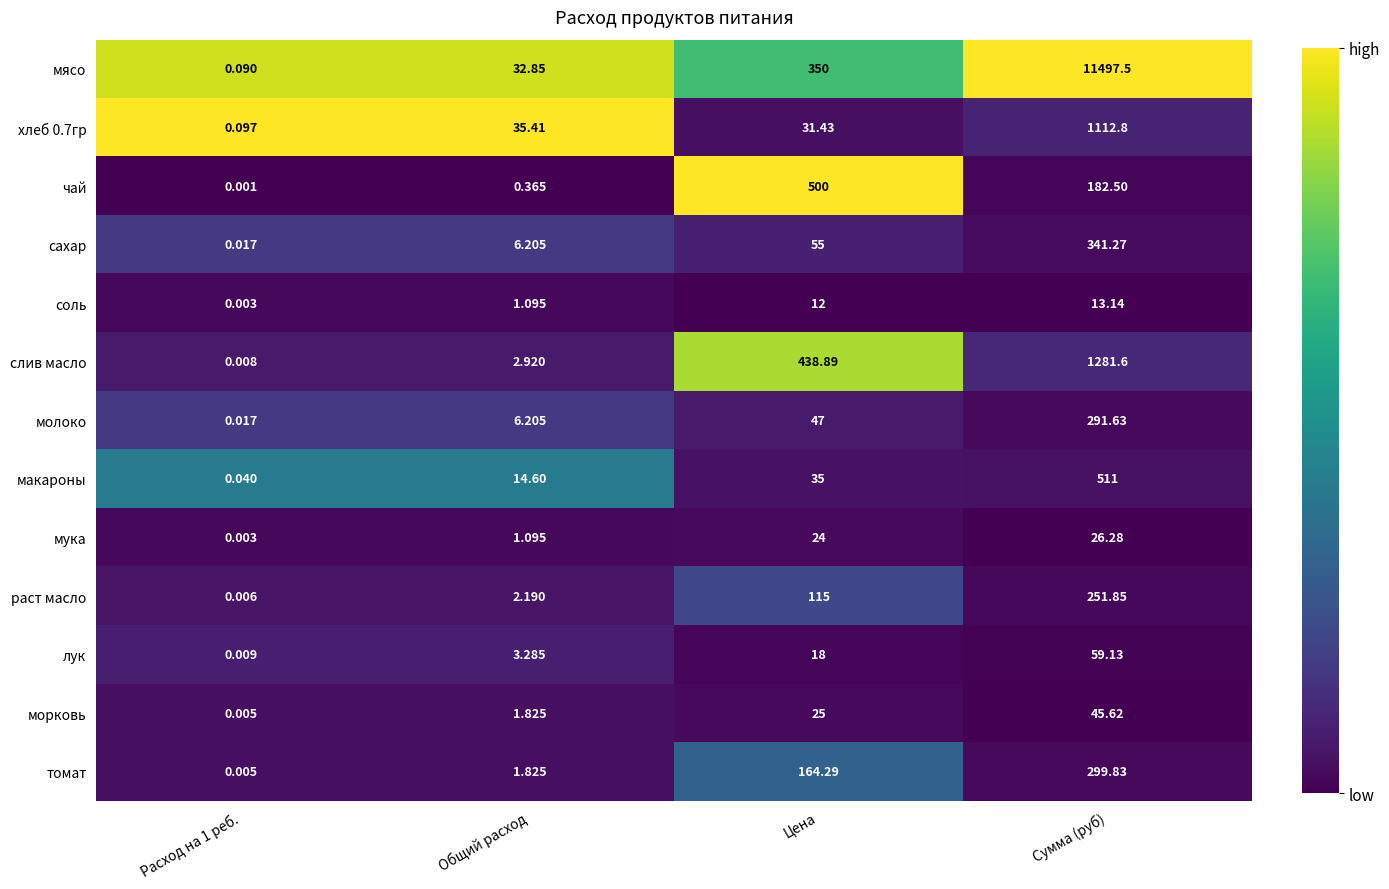

Where does the томат series first go above 164?

Цена